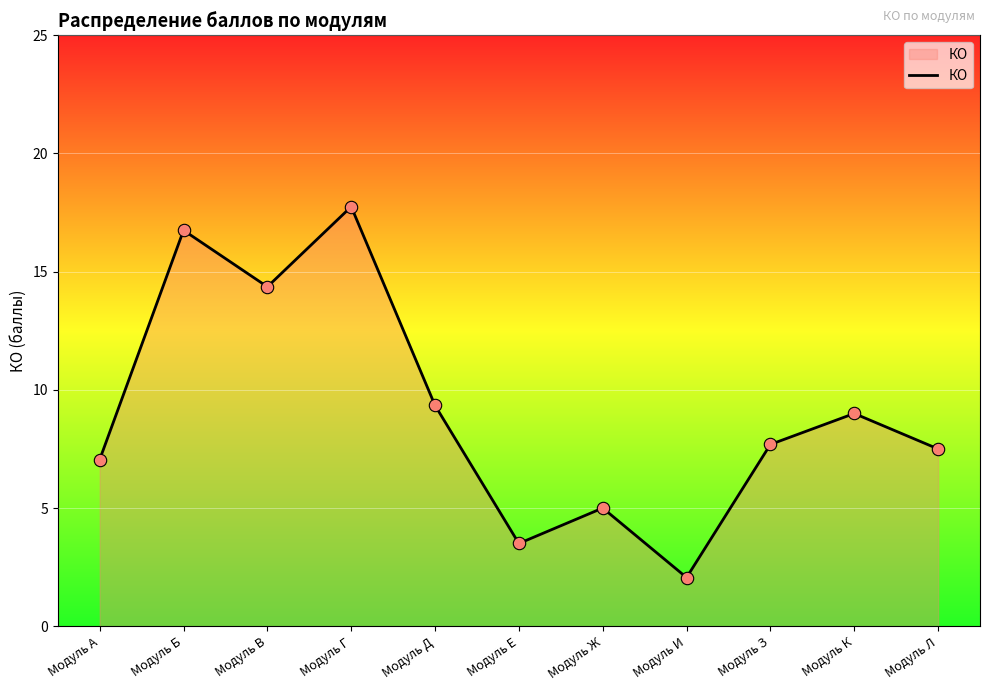

Approximately how many times larger is the value at Модуль Ж compared to Модуль Г?

0.3